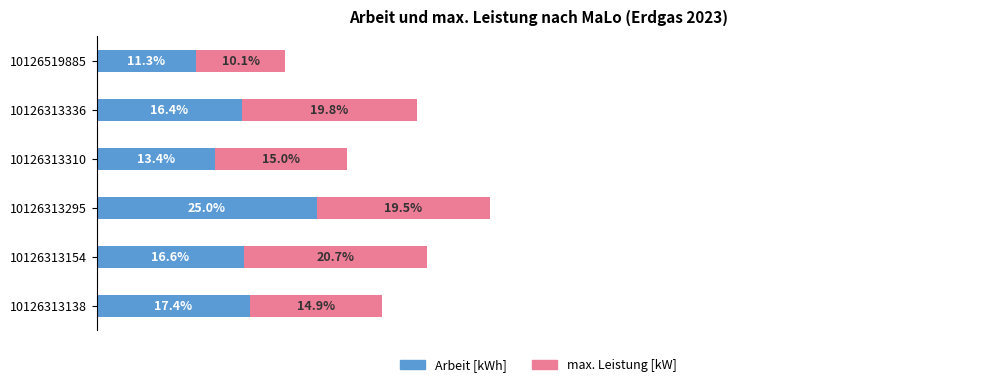

Rank the categories by Arbeit [kWh] value from lowest to highest.

10126519885, 10126313310, 10126313336, 10126313154, 10126313138, 10126313295